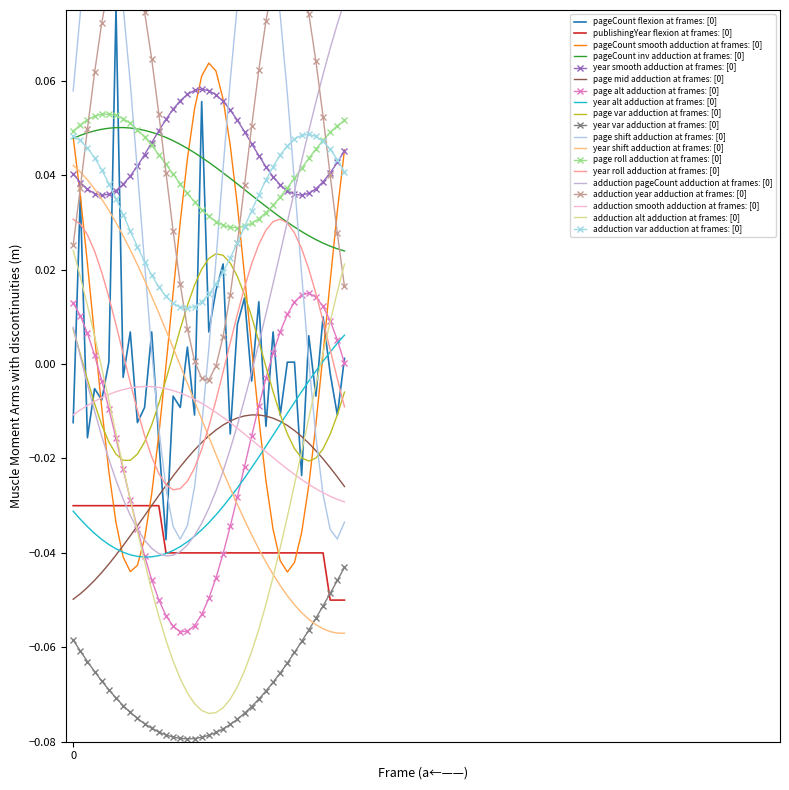

Which category has the highest value in the pageCount series?

19838